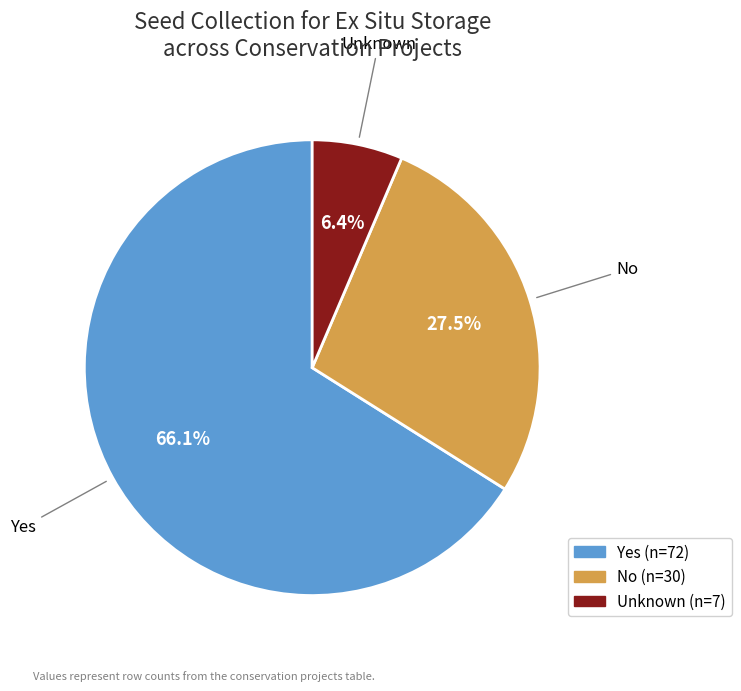

How many slices are in this pie chart?

3